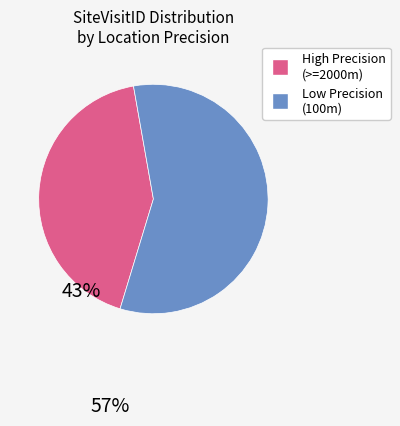

Does any single category account for the majority?

Yes